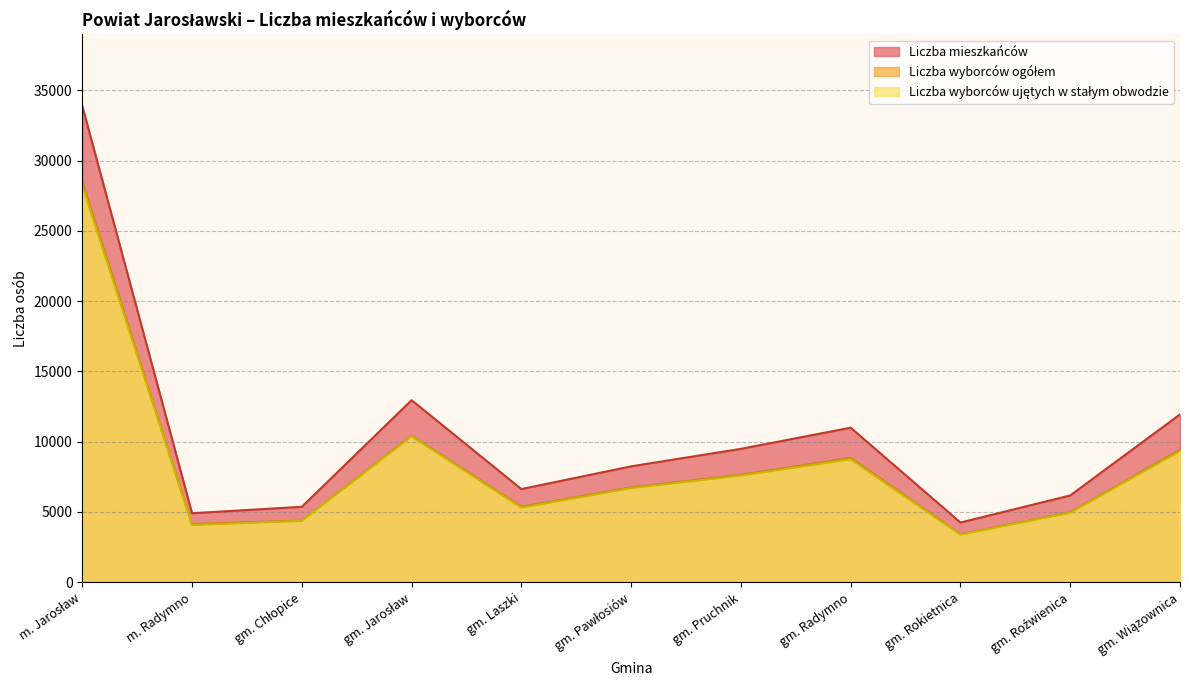

What is the maximum value shown in the chart?

33894